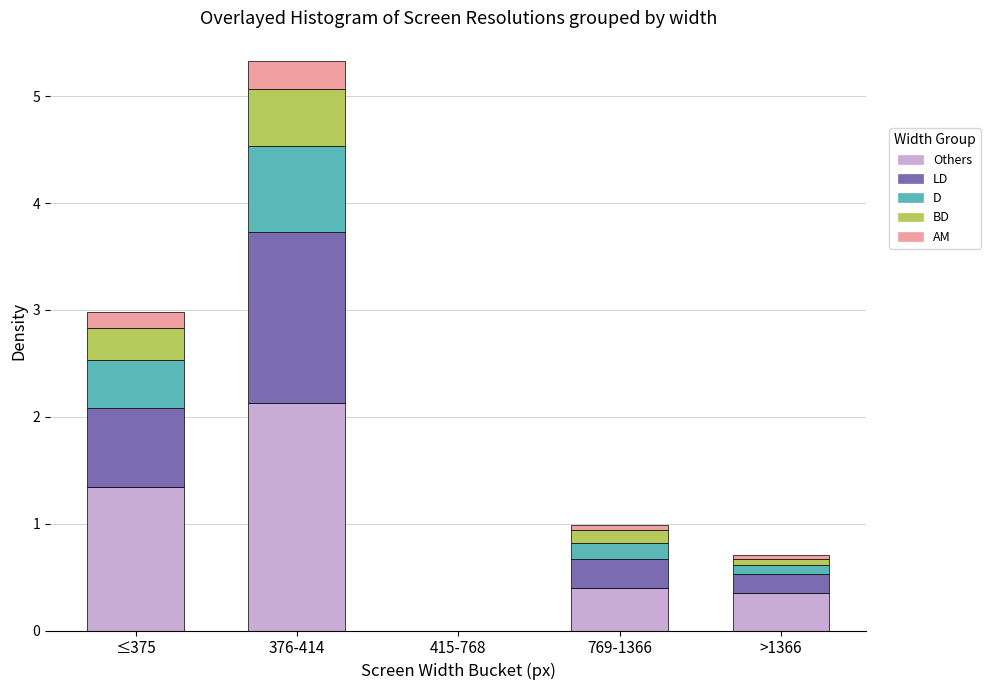

True or false: Others has a value of 1.3 at ≤375.

True